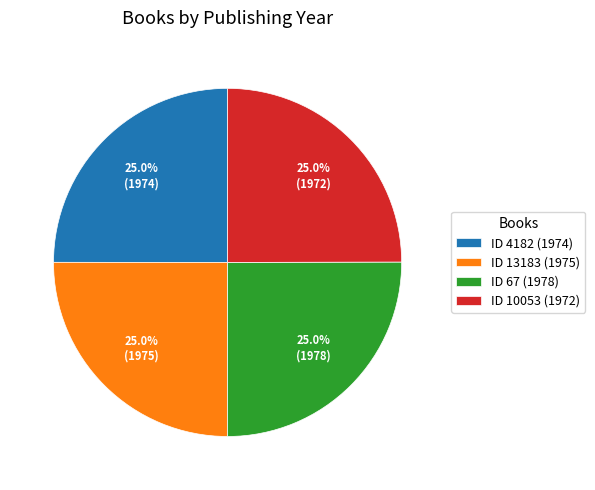

Does any single category account for the majority?

No